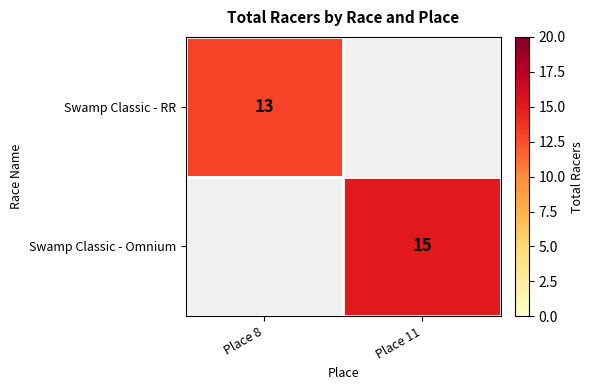

Is it true that Swamp Classic - Omnium equals 15 at Place 11?

True